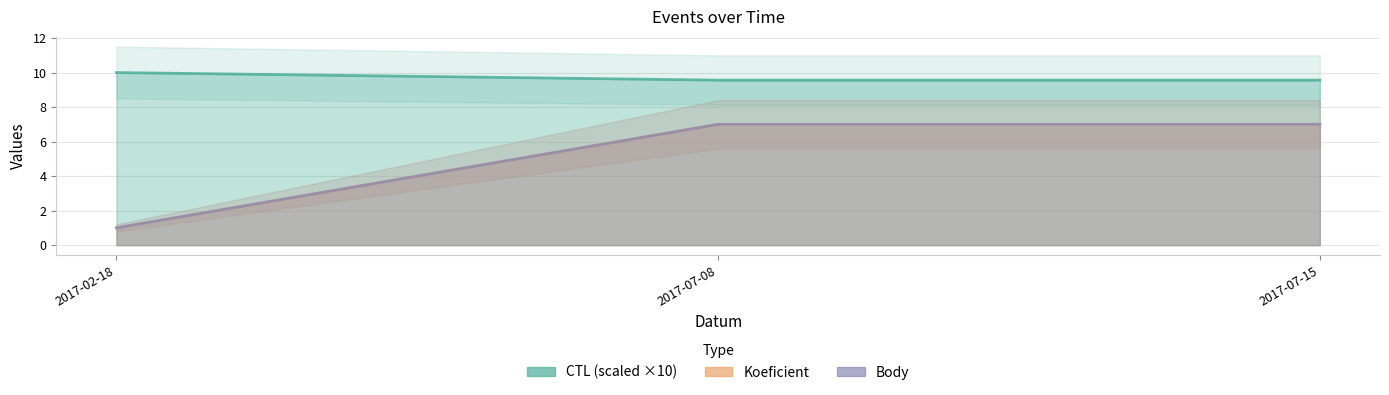

What is the minimum value shown in the chart?

1.0